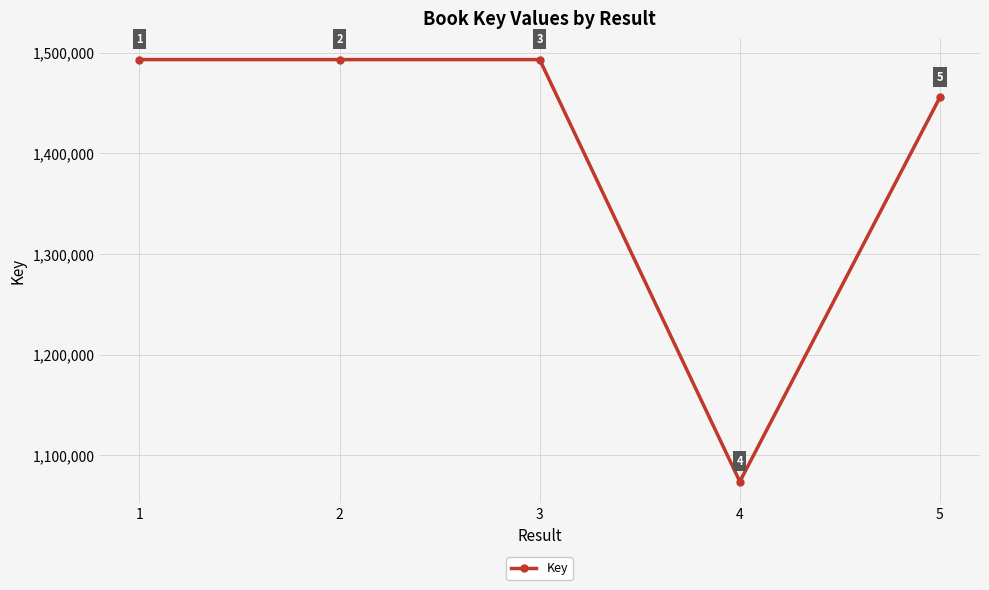

Approximately how many times larger is the value at 5 compared to 1?

1.0